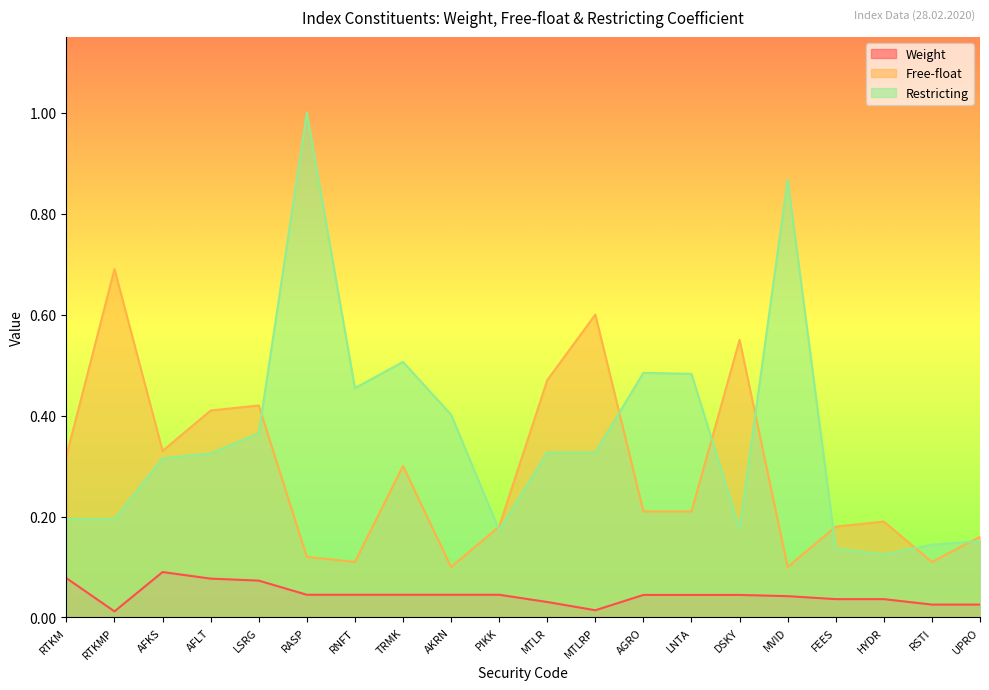

What is the difference between the second highest and second lowest values in the Restricting series?

0.7